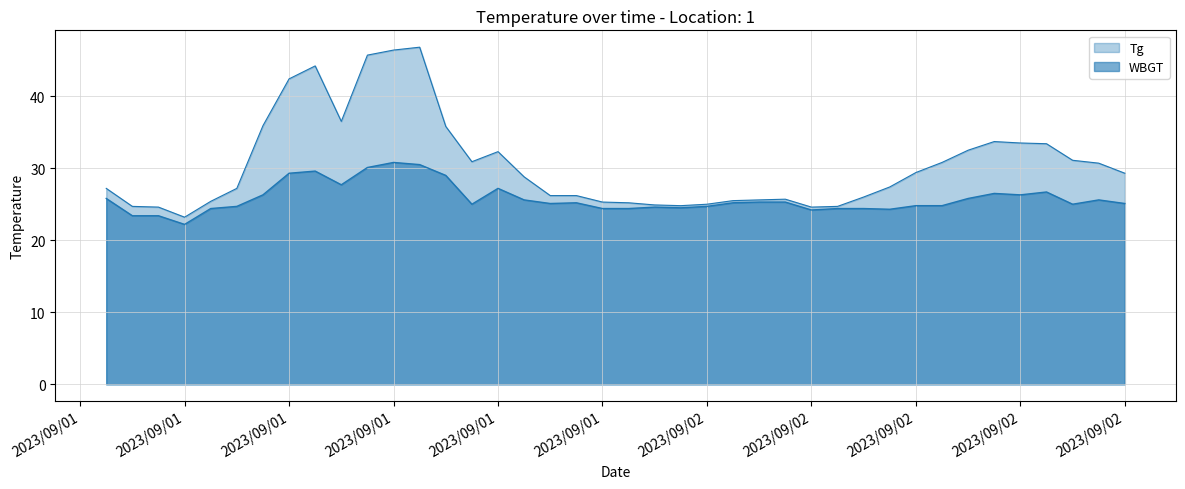

Which category has the lowest value across all series?

2023/09/01